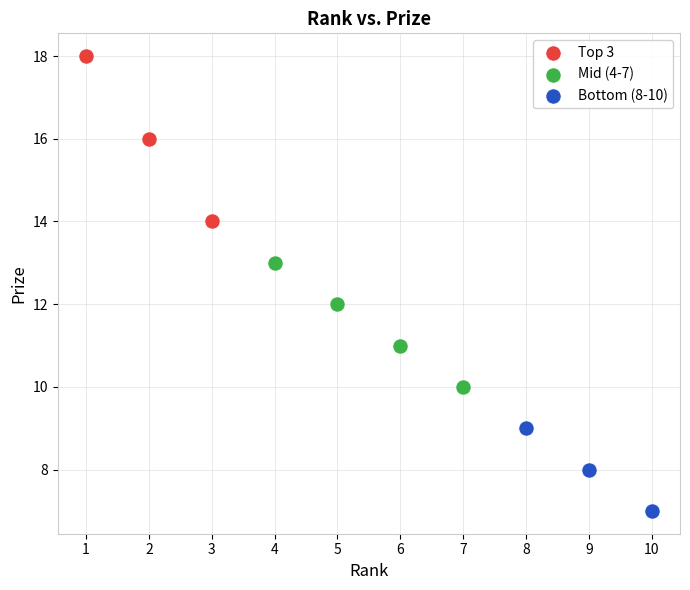

What are all the series names shown in the legend?

Top 3, Mid (4-7), Bottom (8-10)